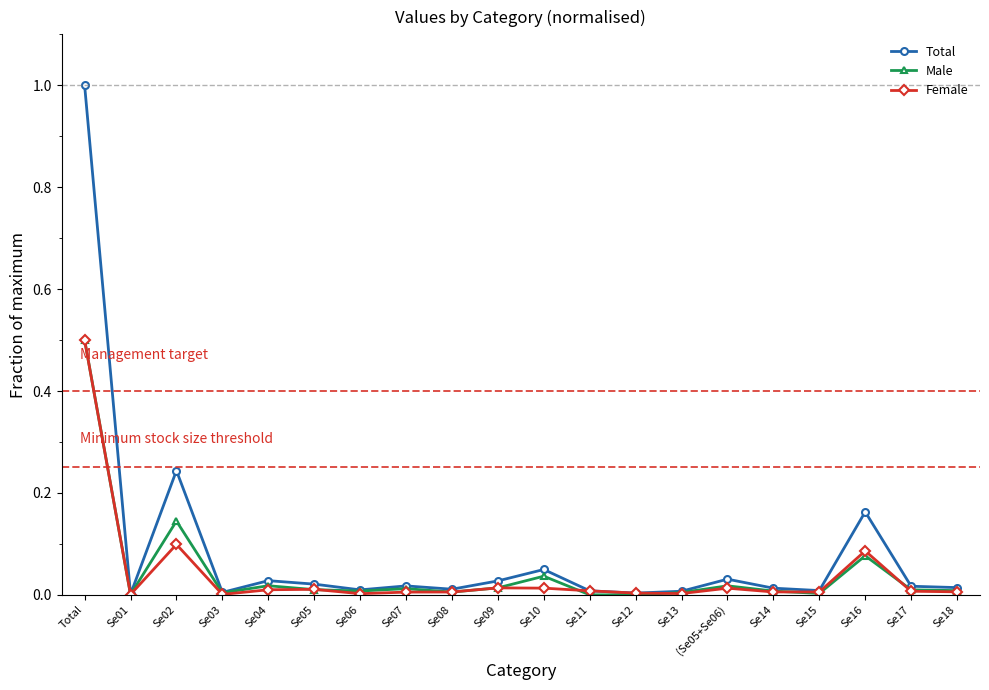

Is this an area chart (filled region under the line)?

No